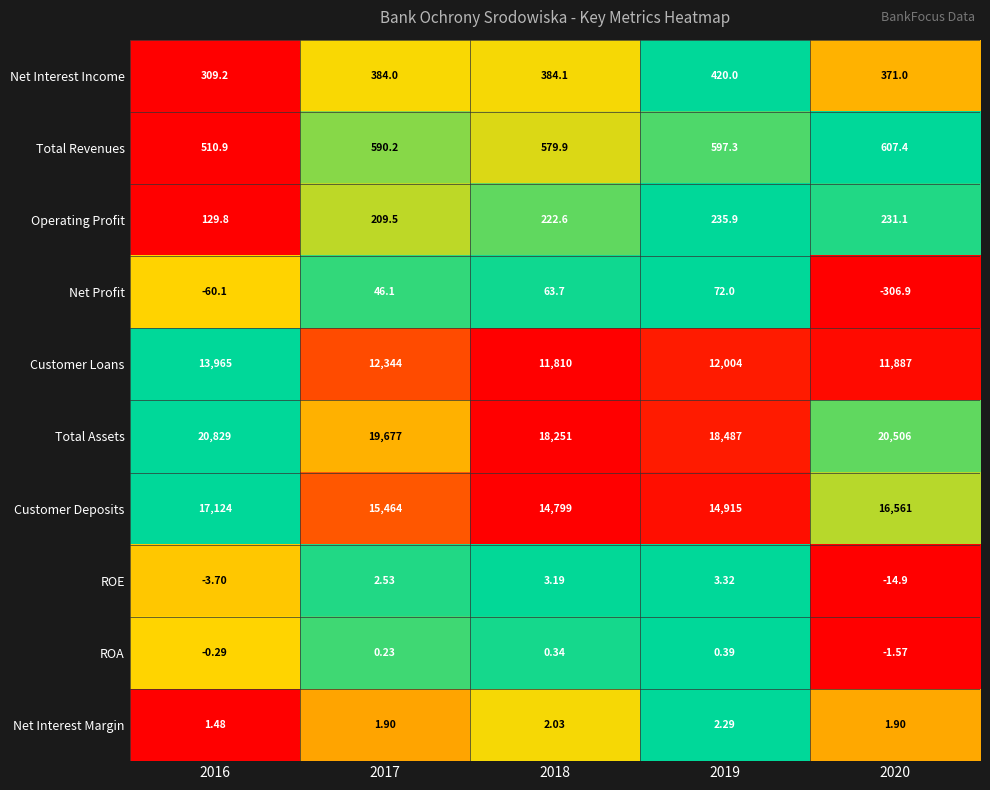

Rank the series at 2017 from highest to lowest value.

Total Assets, Customer Deposits, Customer Loans, Total Revenues, Net Interest Income, Operating Profit, Net Profit, ROE, Net Interest Margin, ROA